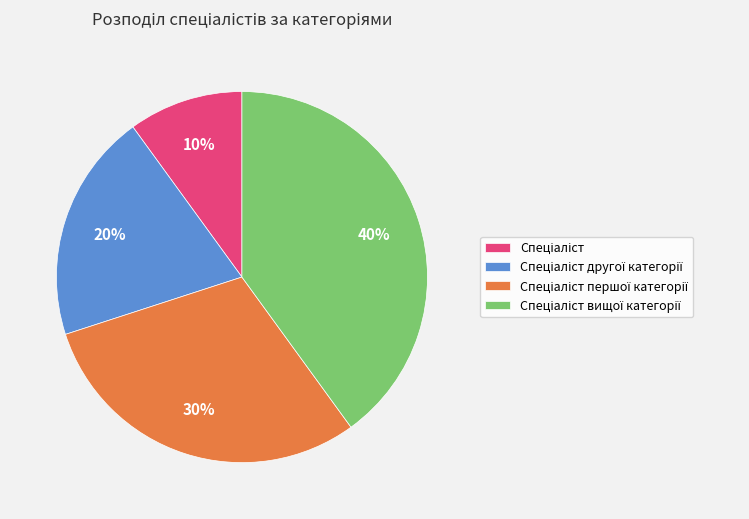

How many slices are in this pie chart?

4